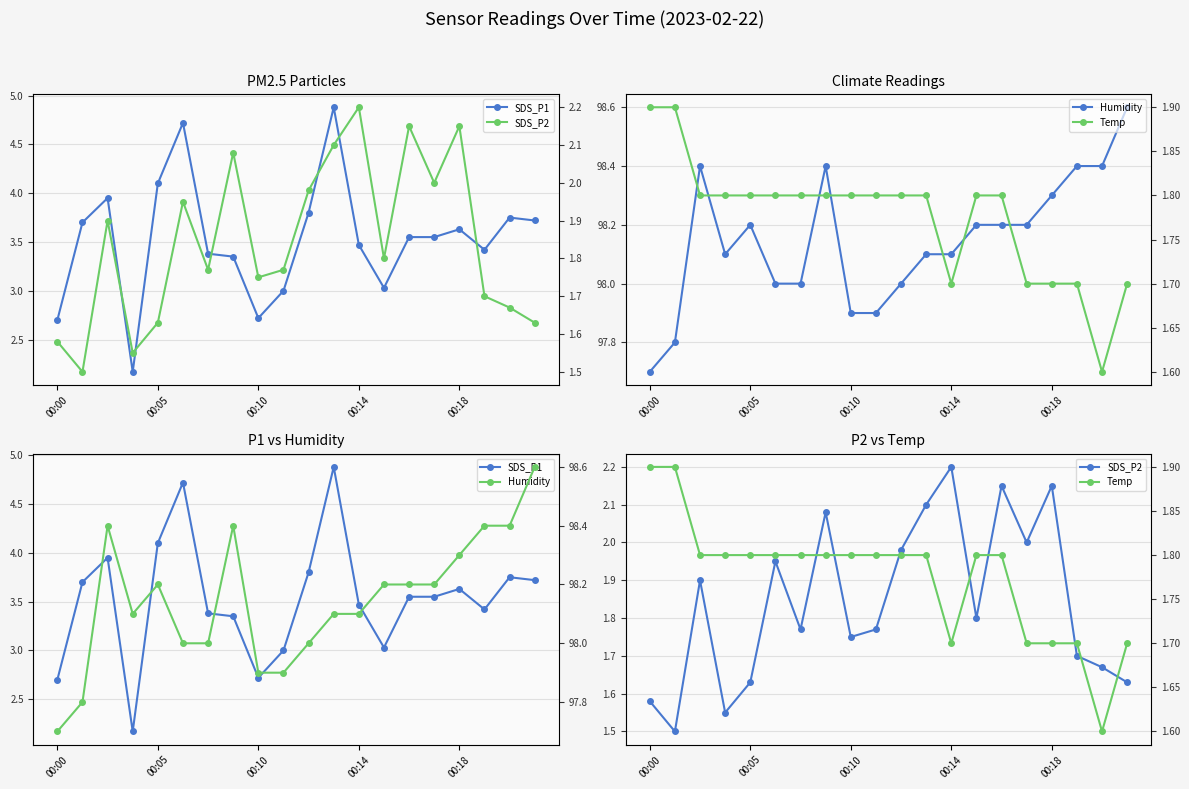

At which label does Humidity reach its peak?

19